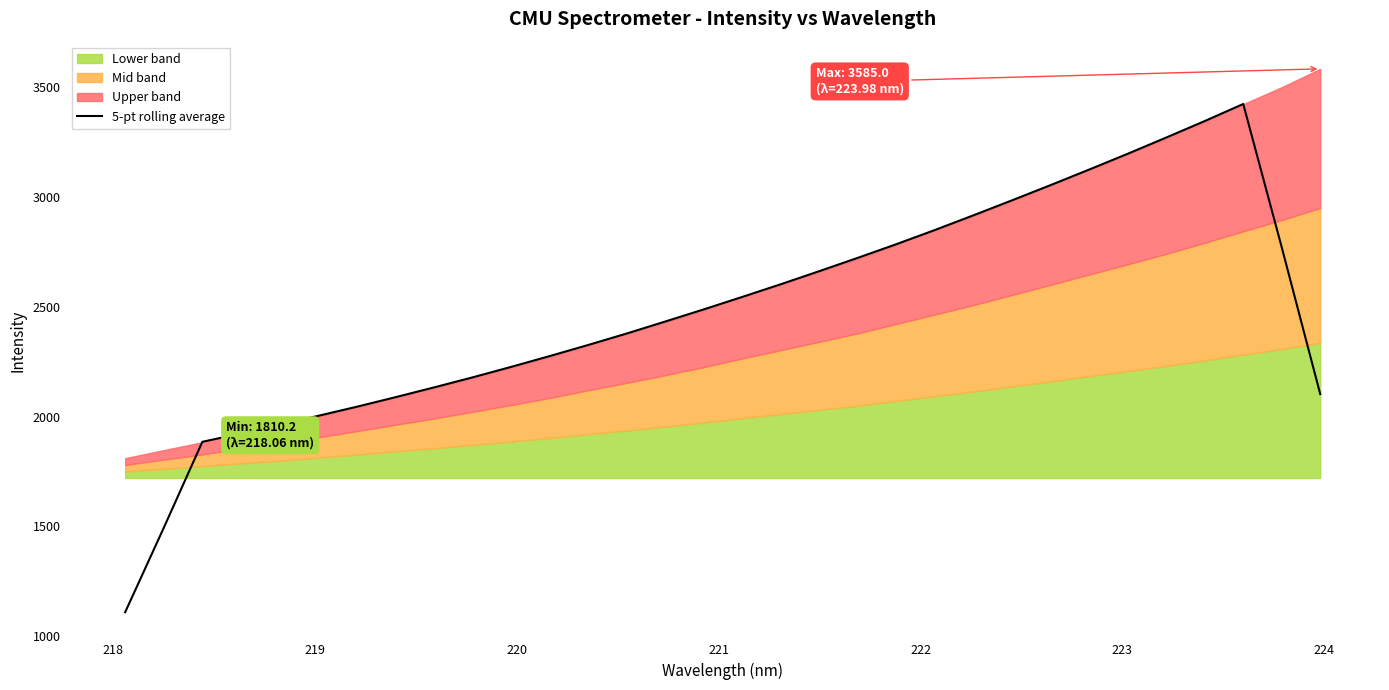

What is the difference between the second highest and minimum values?

2238.9